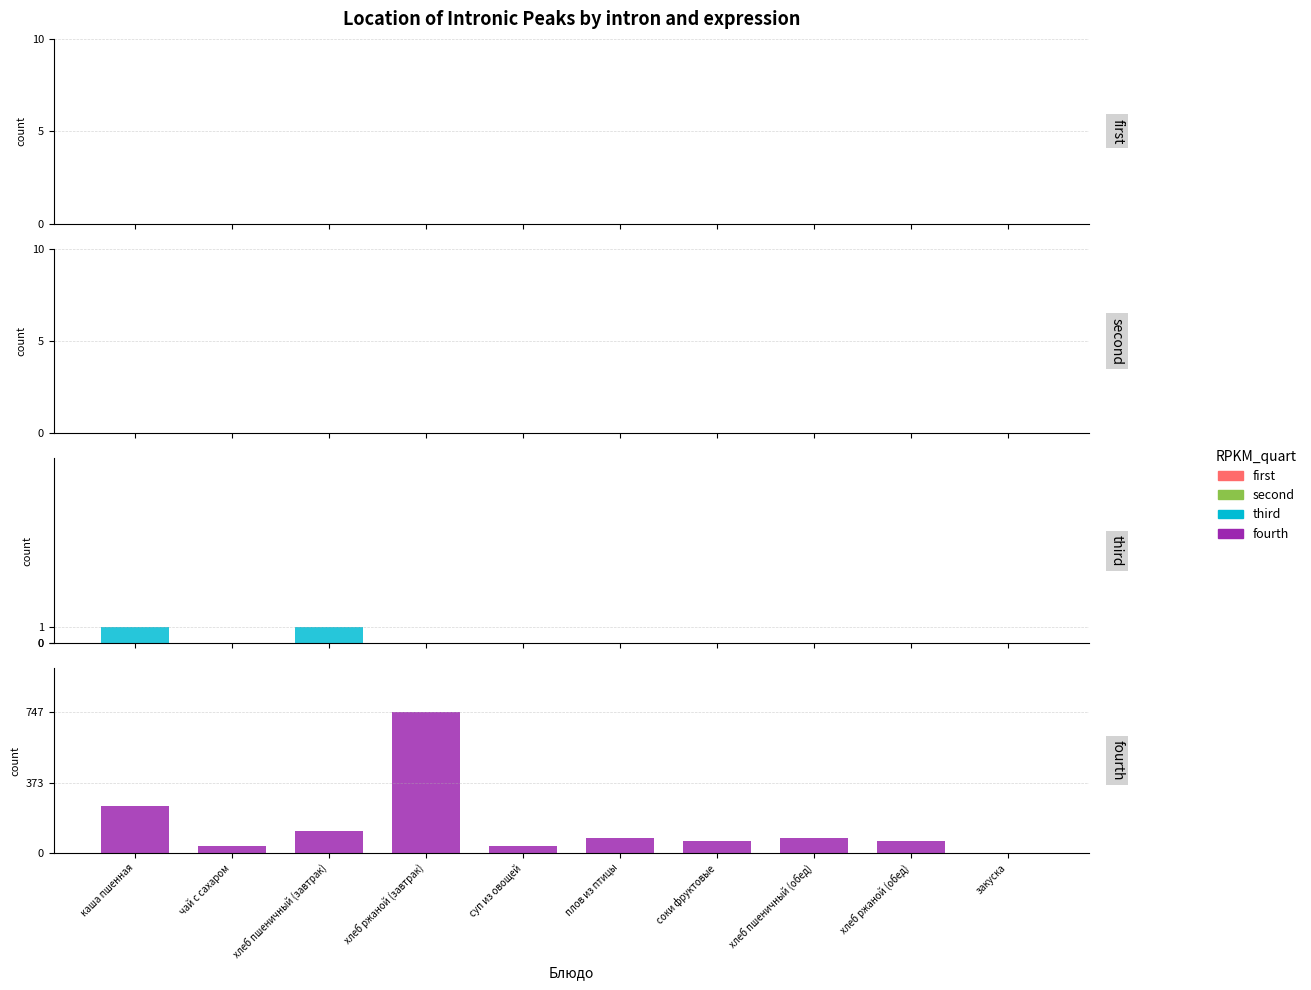

Count the number of categories in the chart.

10